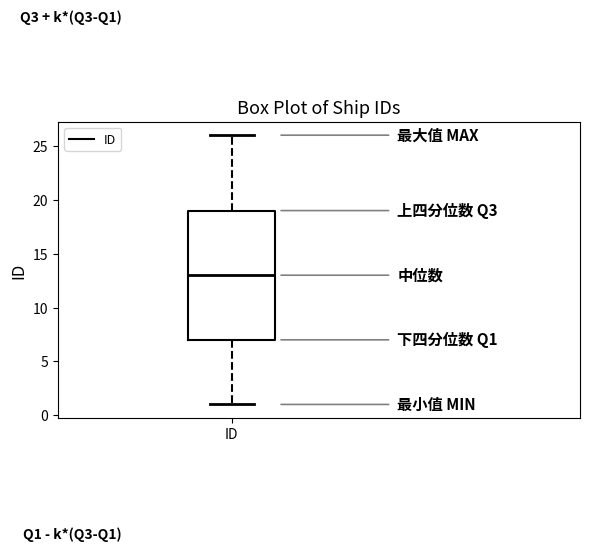

Read this box plot against the y-axis: the position of the median line, the range covered by the box, and the ends of both whiskers. The values are not printed on the chart, so give them approximately, as read against the axis.

median 13, box 7 to 19, whiskers 1 to 26